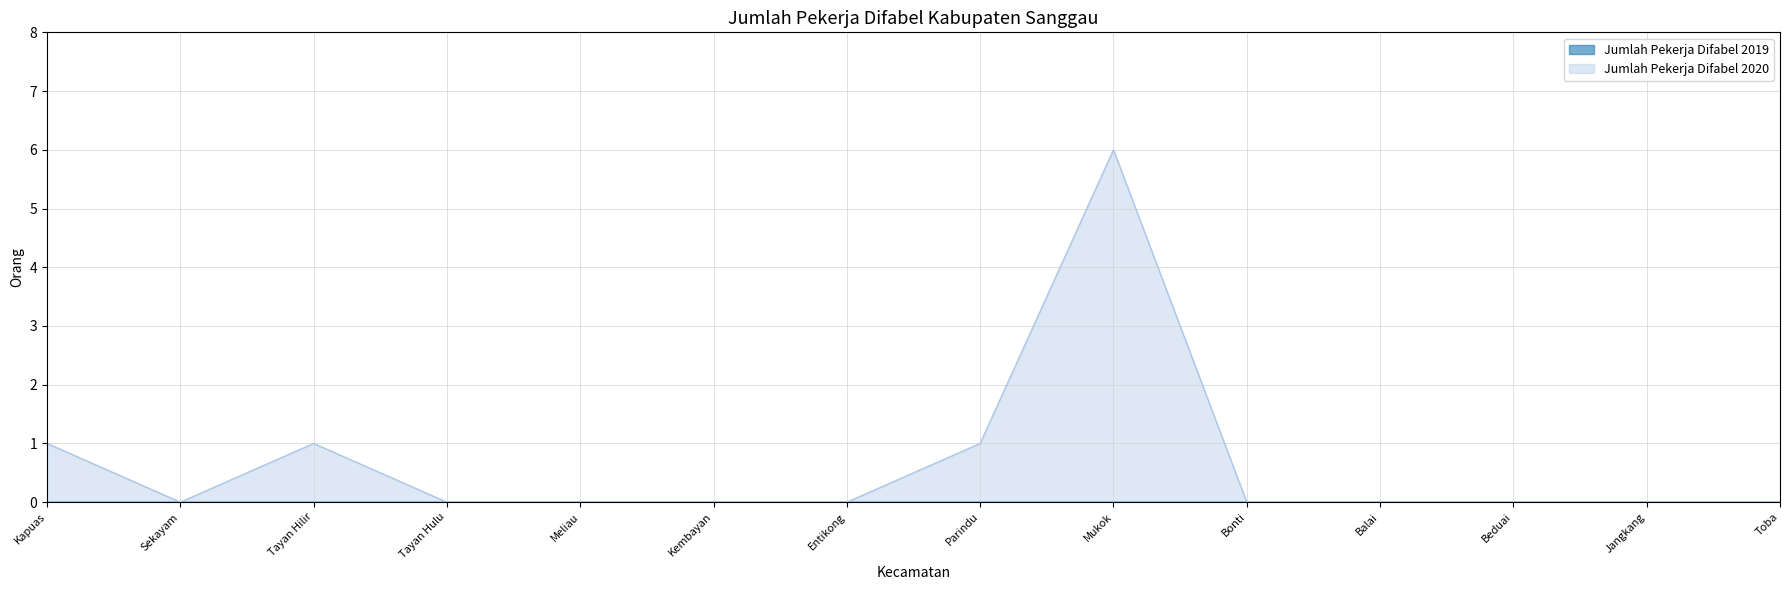

Rank the categories by value from highest to lowest.

Mukok, Kapuas, Tayan Hilir, Parindu, Sekayam, Tayan Hulu, Meliau, Kembayan, Entikong, Bonti, Balai, Beduai, Jangkang, Toba